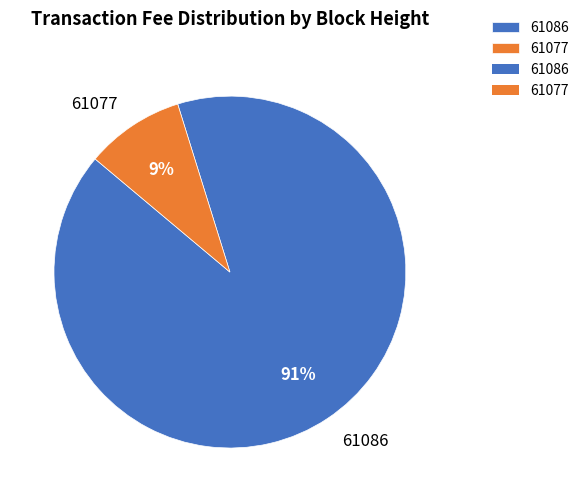

Which has a higher value, 61077 or 61086?

61086